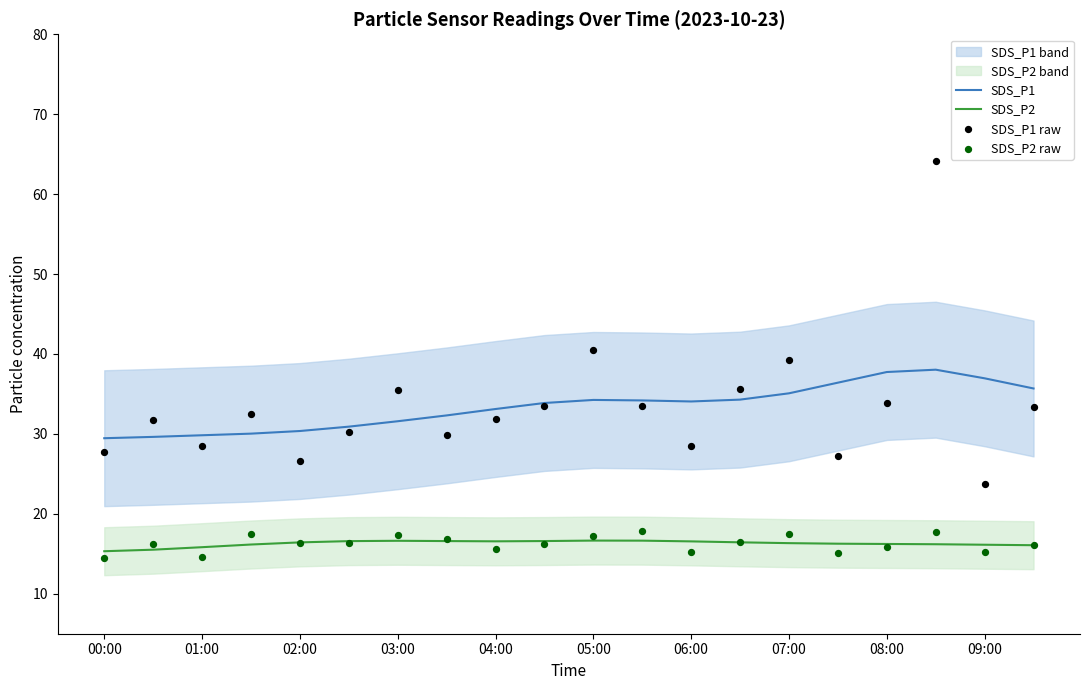

Is it true that SDS_P2 equals 10.5 at 01:00?

False